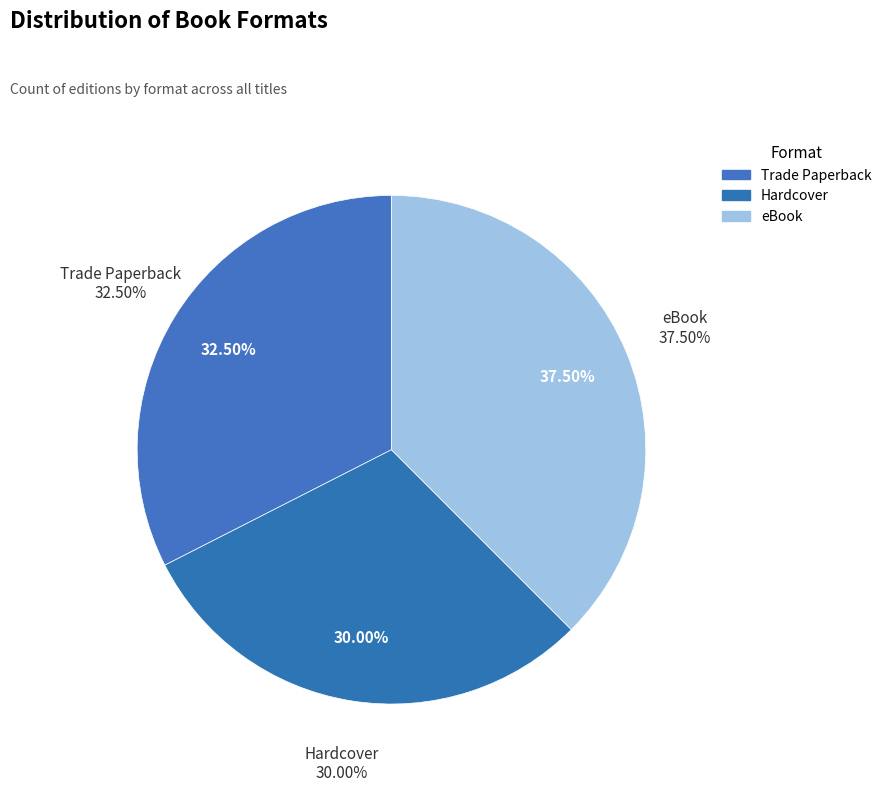

How many slices are in this pie chart?

3